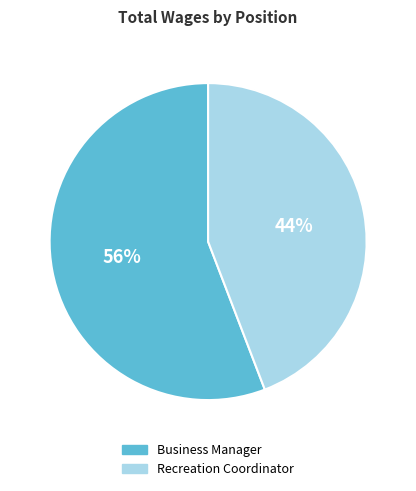

Count the number of slices in the pie.

2